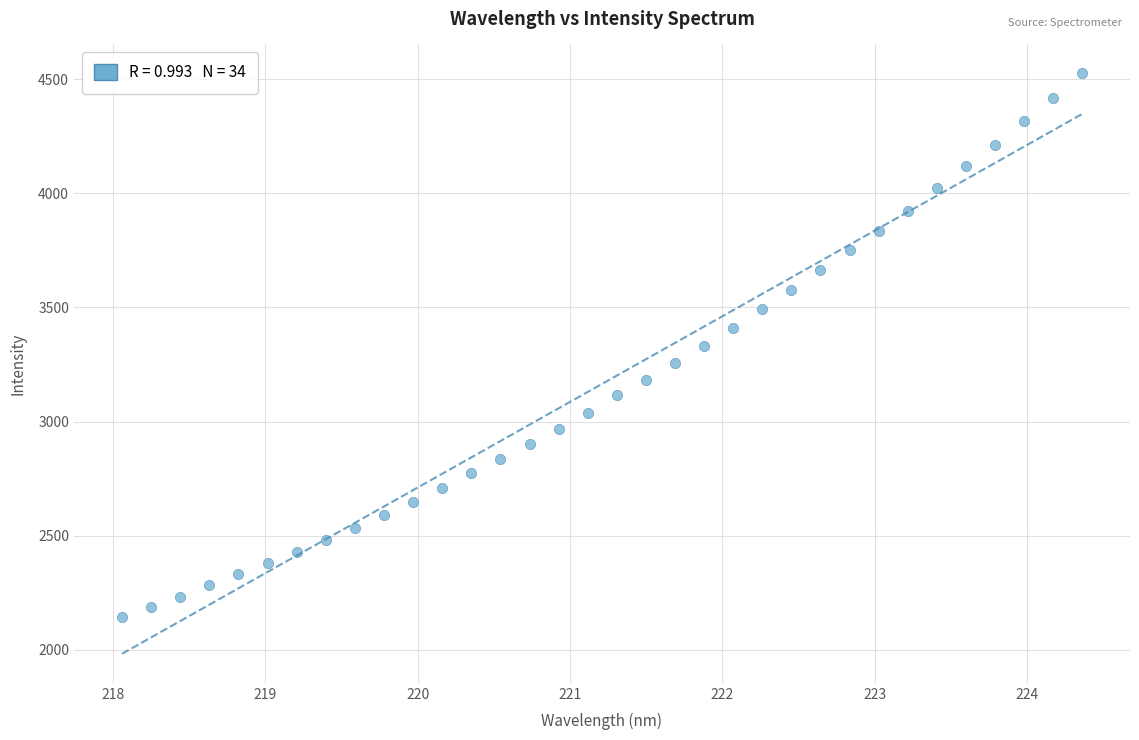

What is the range of X values (max minus min)?

6.3